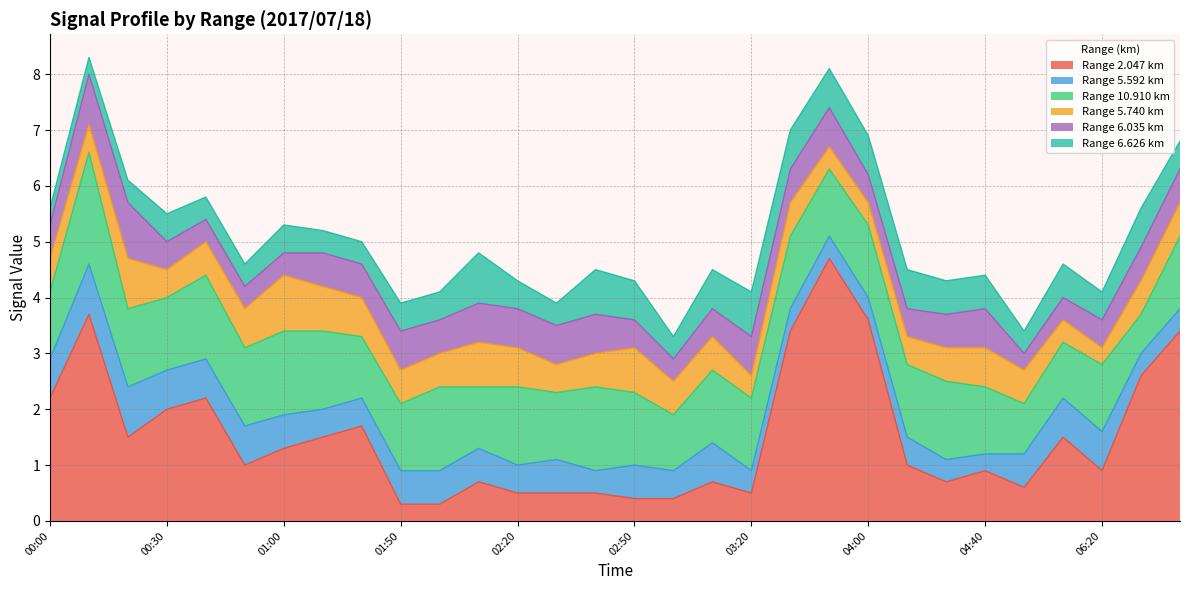

Which series has the largest range (max minus min)?

2.047